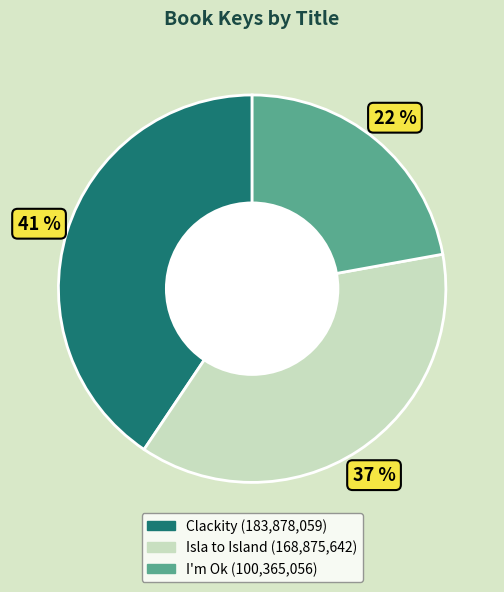

What is the smallest slice in the pie chart?

I'm Ok